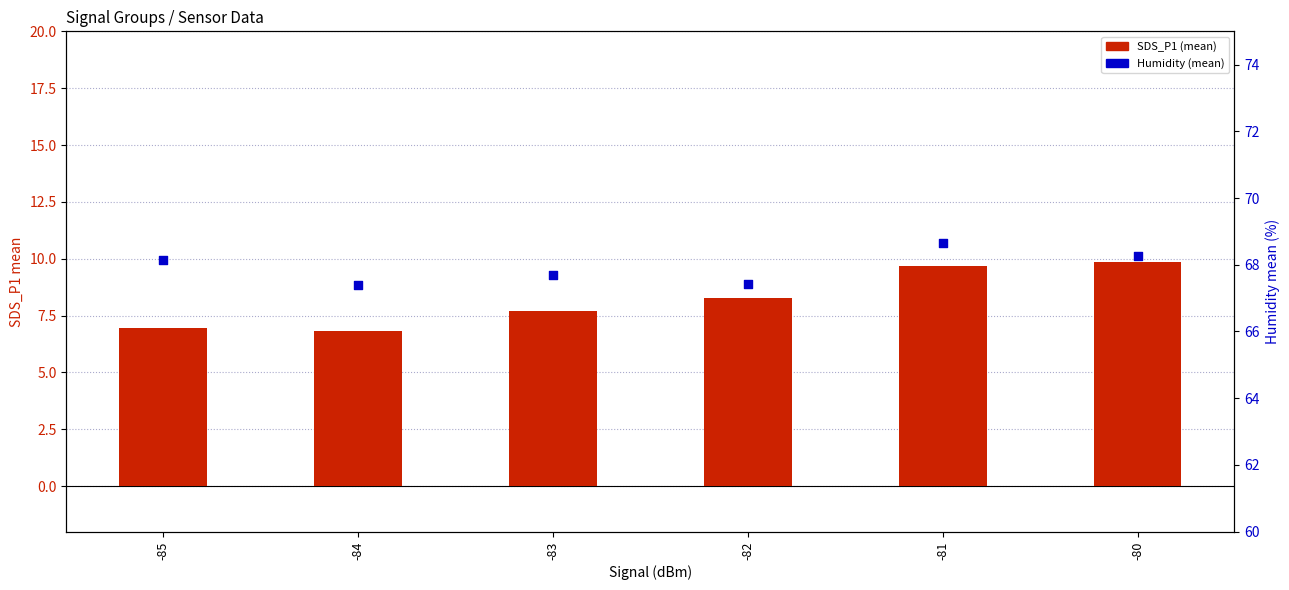

Which series has the largest total across all categories?

Humidity (mean)